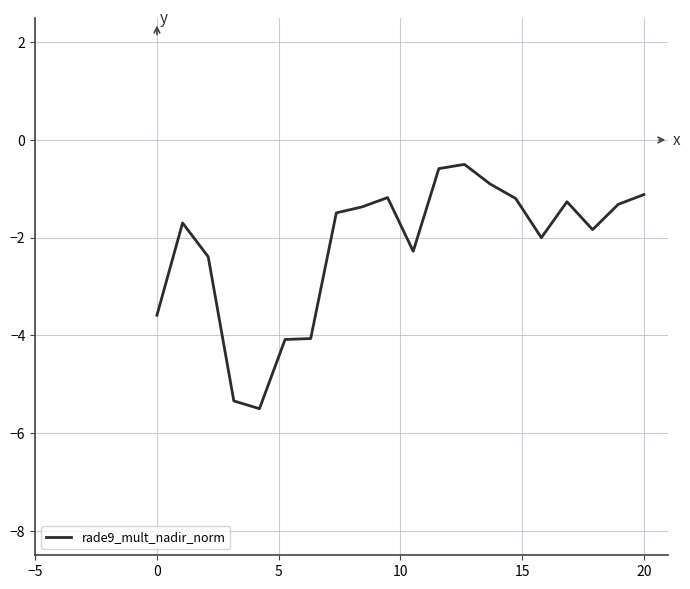

What is the maximum value shown in the chart?

-0.5